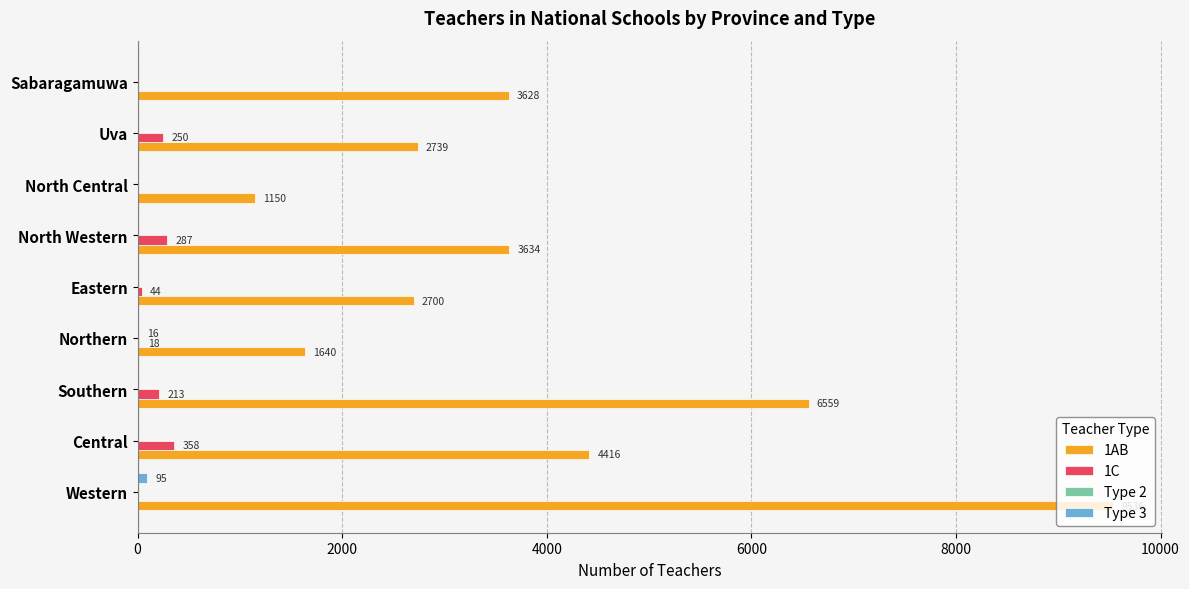

What is the total value across all series at Uva?

2989